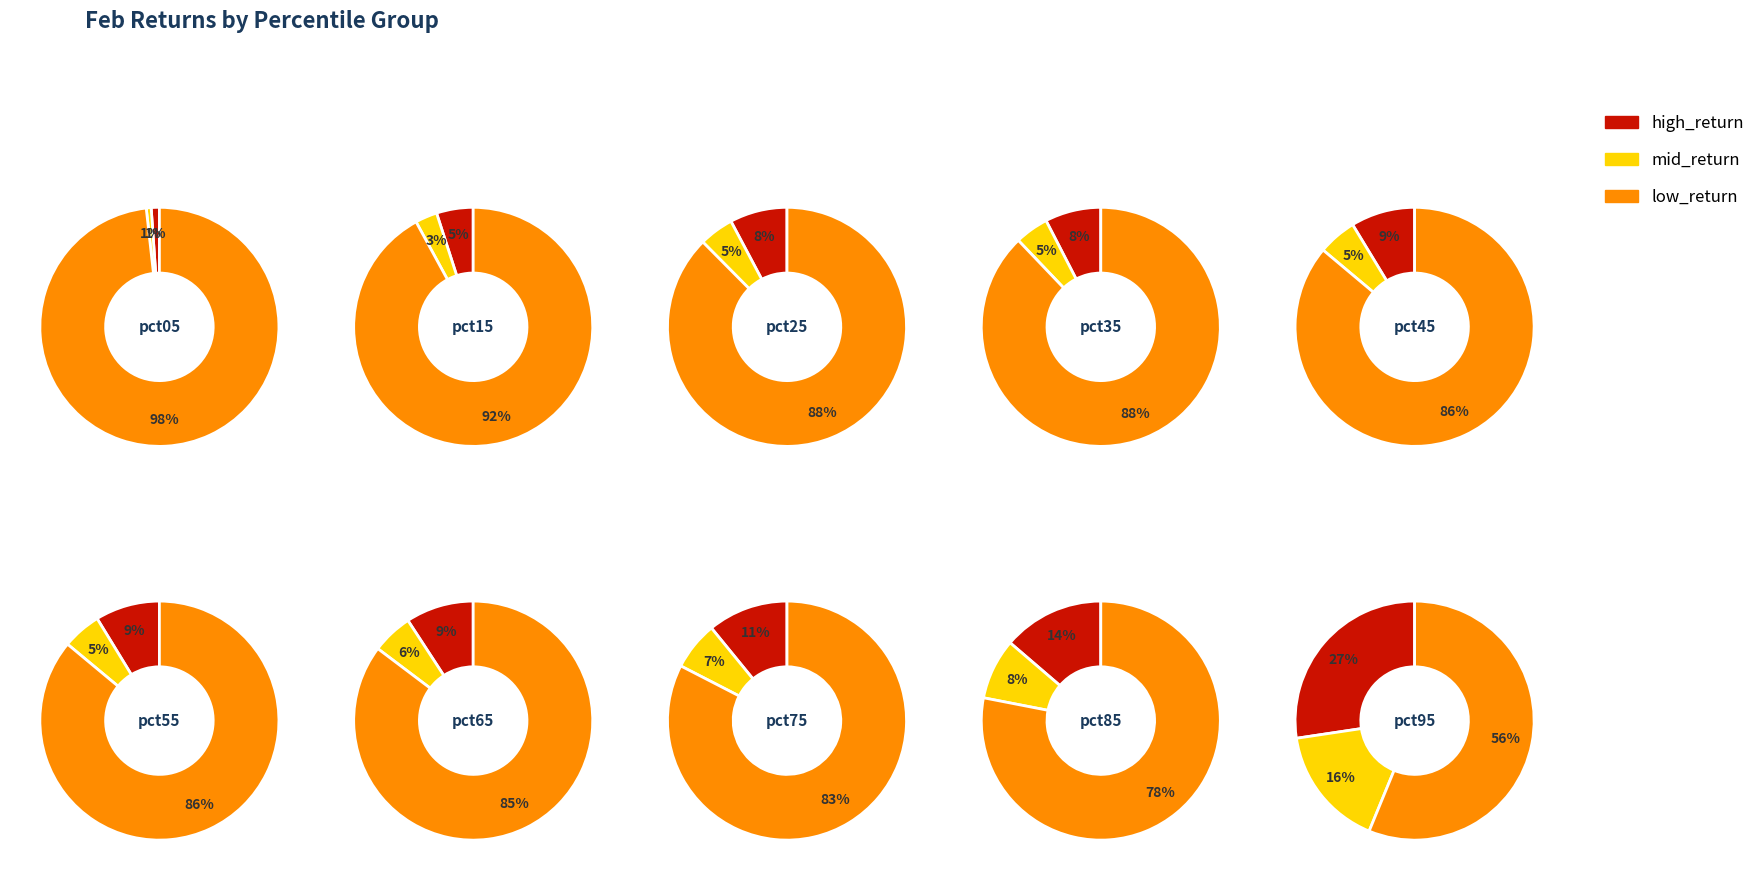

To the nearest percent, what percentage of the pie is 6?

9%